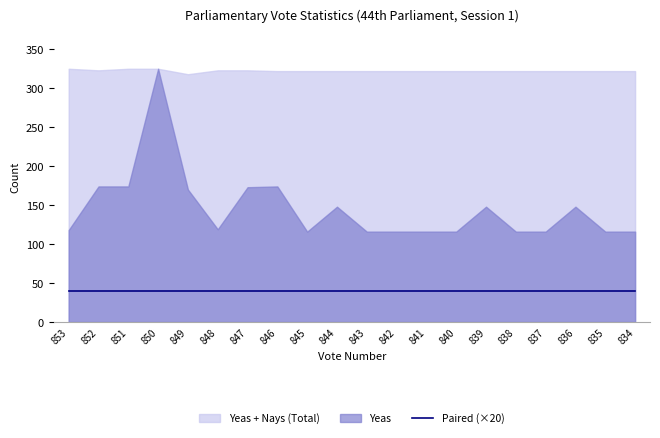

What is the average value of the Yeas series?

146